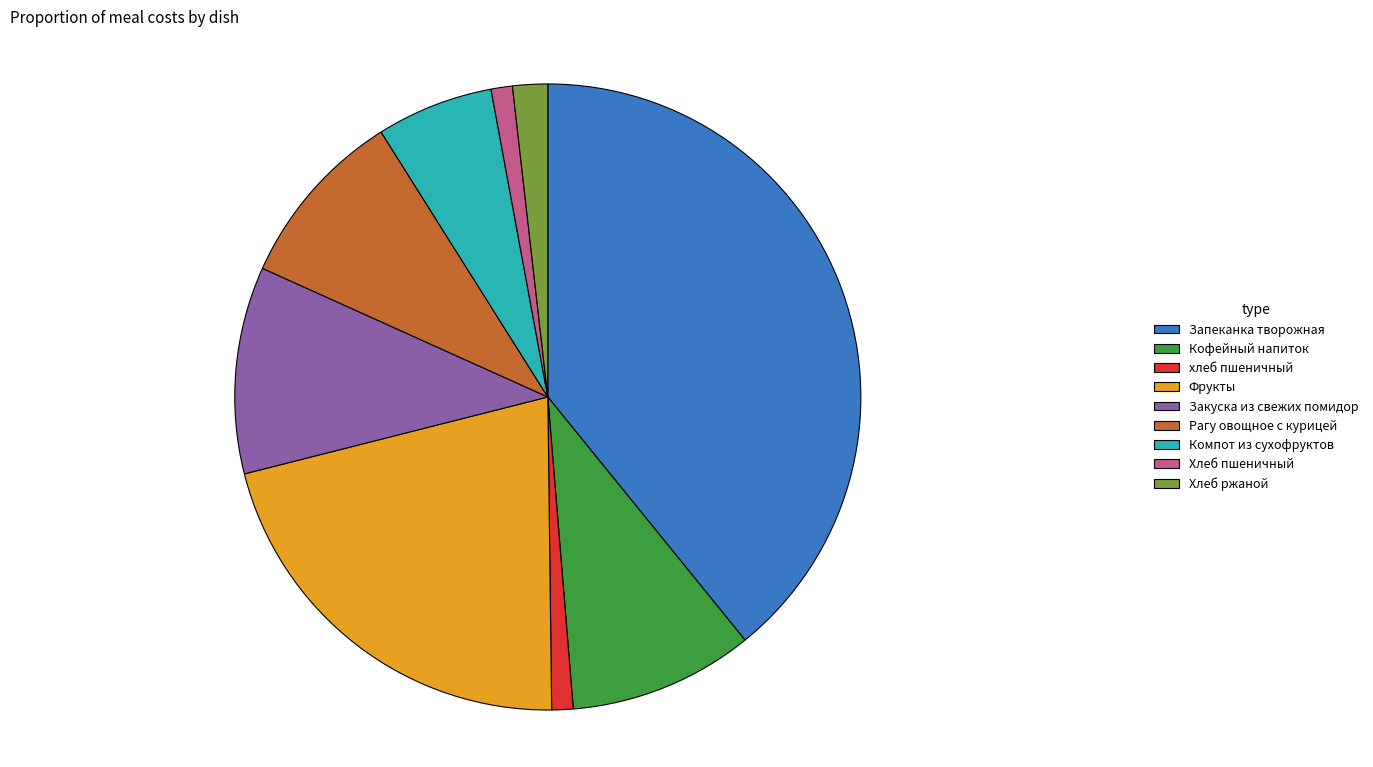

How many slices are in this pie chart?

9